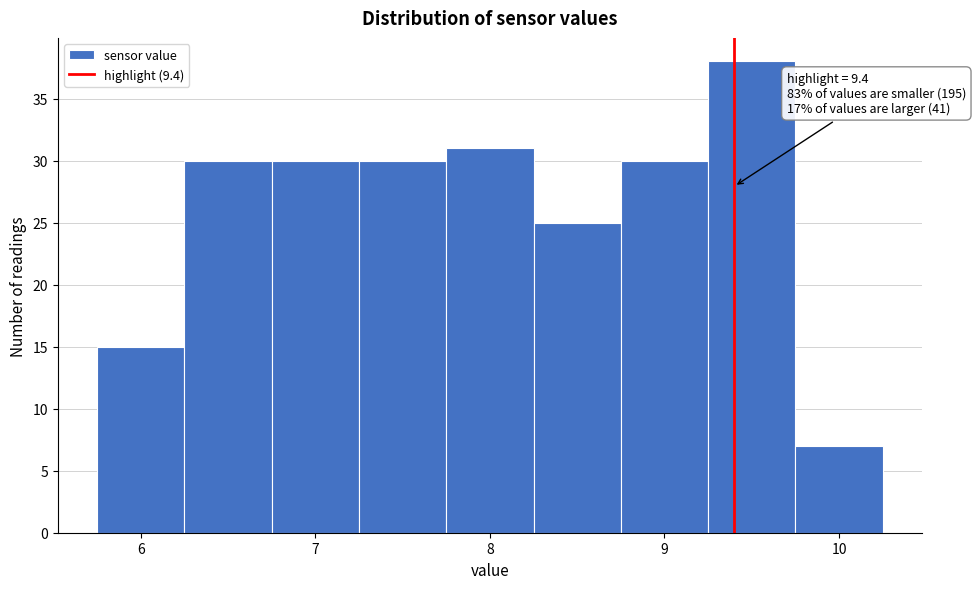

Which range on the x-axis has the tallest bar?

9.25 to 9.75